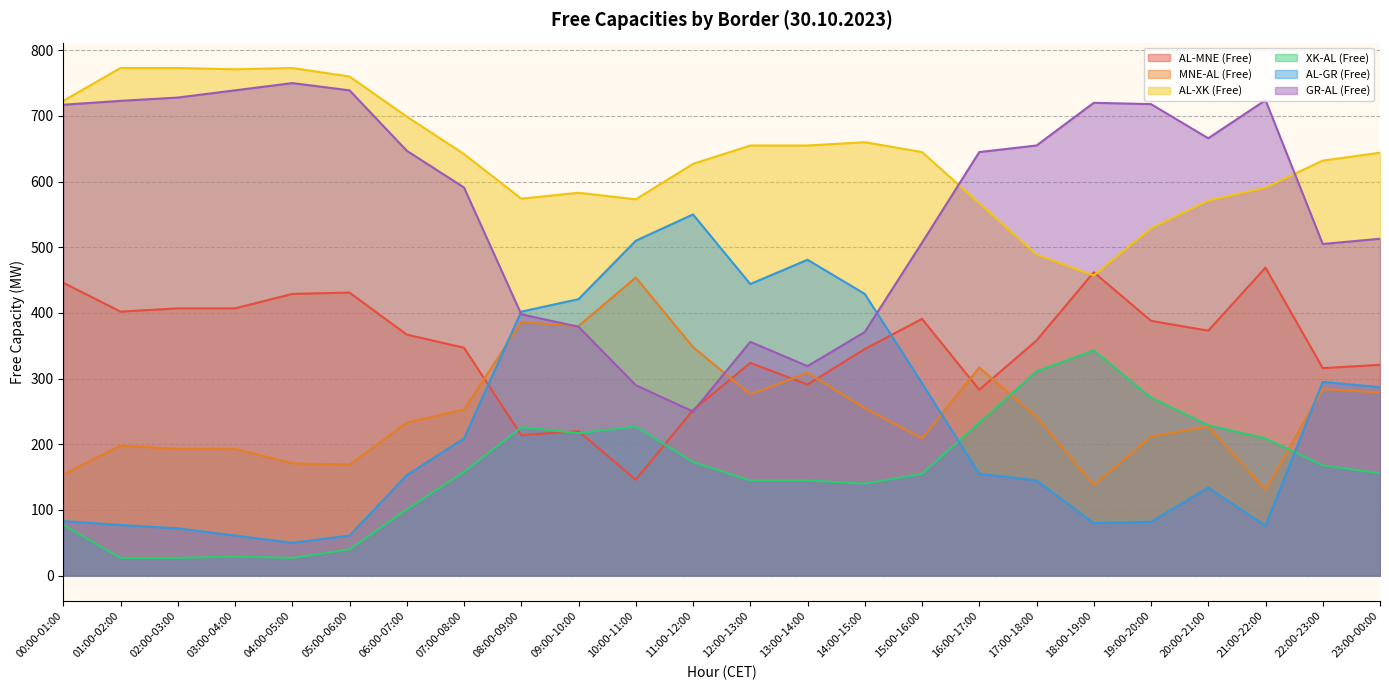

Reading right to left, transcribe all the data shown in this chart.

AL-MNE (Free): 321	316	469	373	388	462	358	283	391	345	291	324	252	146	220	214	347	367	431	429	407	407	402	446
MNE-AL (Free): 279	284	131	227	212	138	242	317	209	255	309	276	348	454	380	386	253	233	169	171	193	193	198	154
AL-XK (Free): 644	632	591	571	529	457	489	567	645	660	655	655	627	573	583	574	642	699	760	773	771	773	773	723
XK-AL (Free): 156	168	209	229	271	343	311	233	155	140	145	145	173	227	217	226	158	101	40	27	29	27	27	77
AL-GR (Free): 287	295	76	134	82	80	145	155	293	429	481	444	550	510	421	402	209	153	61	50	61	72	77	83
GR-AL (Free): 513	505	724	666	718	720	655	645	507	371	319	356	250	290	379	398	591	647	739	750	739	728	723	717